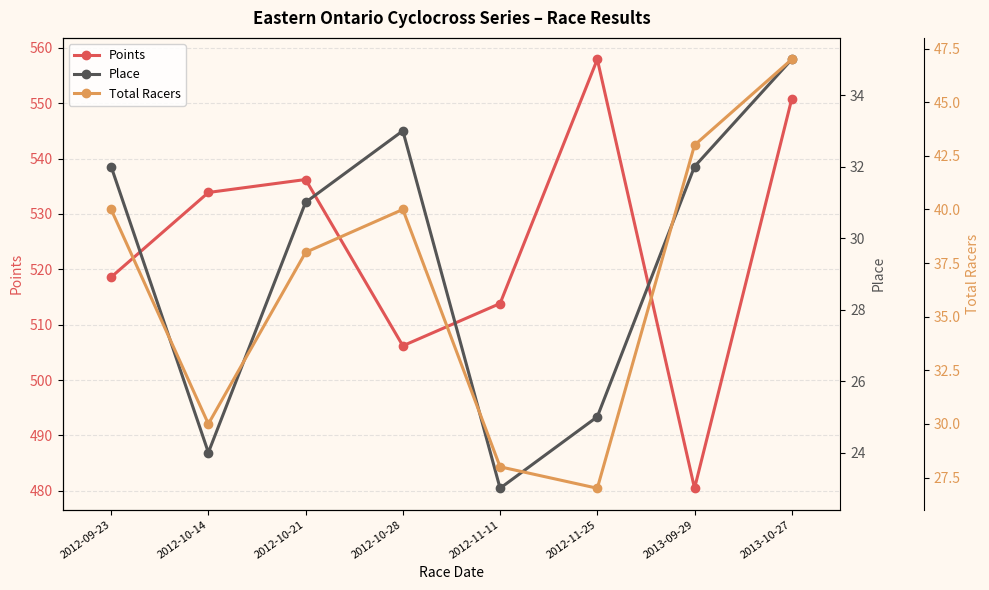

How many lines are shown in the chart?

3